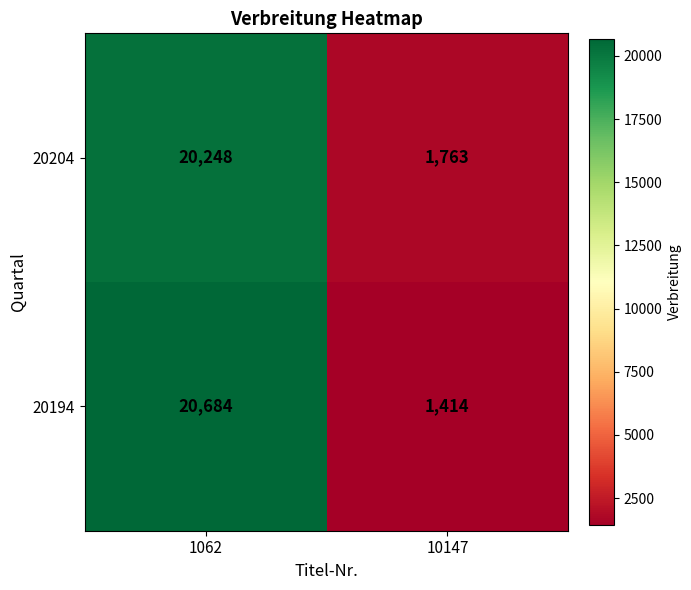

Reading right to left, transcribe all the data shown in this chart.

20204: 1763	20248
20194: 1414	20684